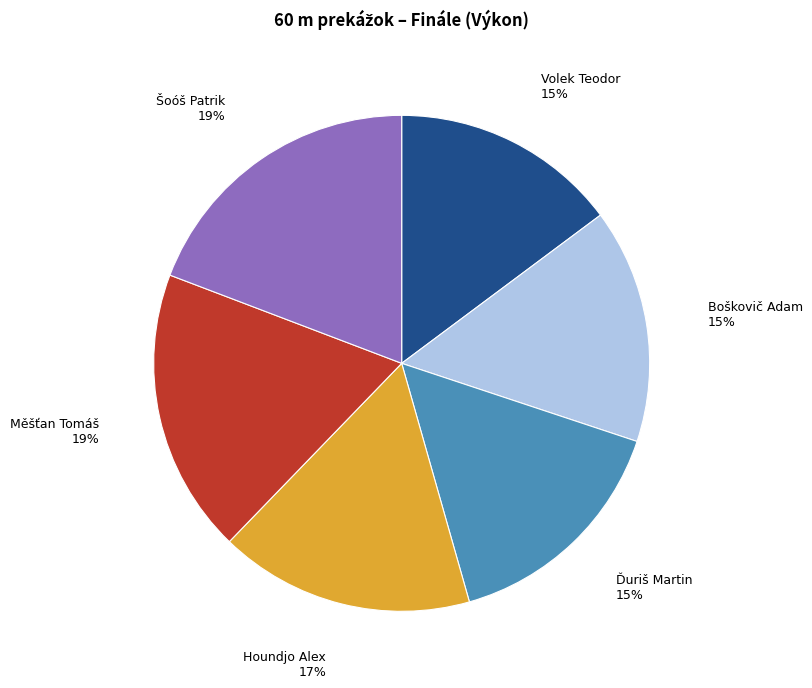

Is the sum of Ďuriš Martin and Houndjo Alex greater than half?

No